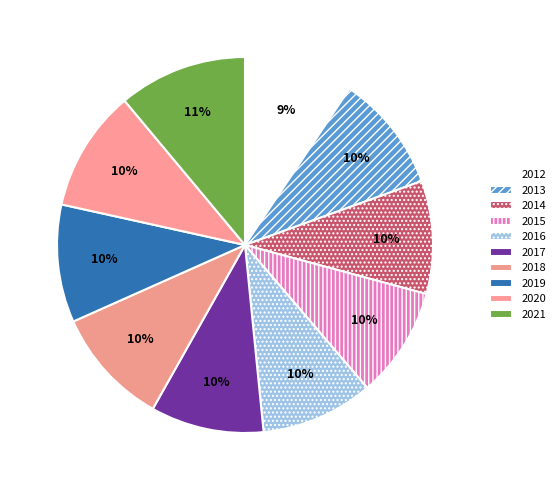

Is there a majority slice in this chart?

No